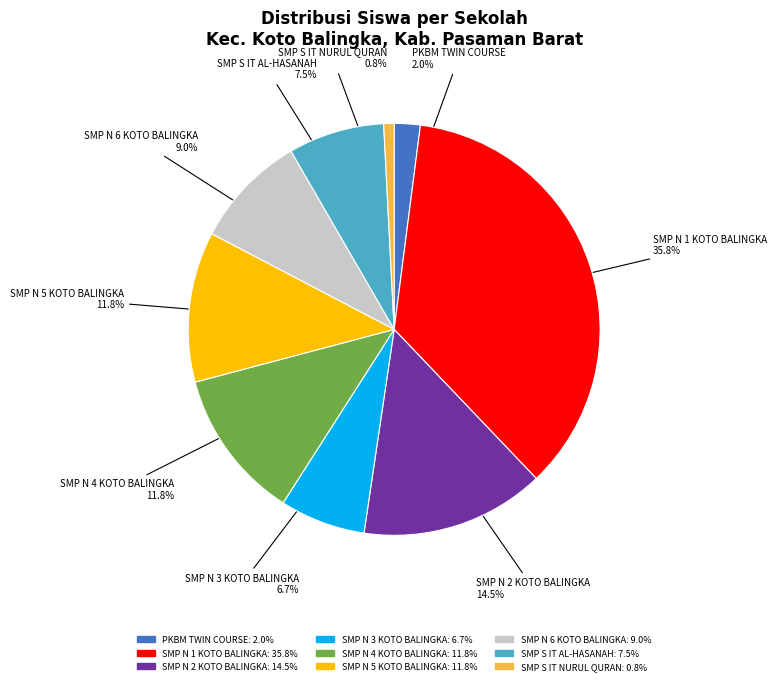

Between SMP N 6 KOTO BALINGKA and SMP N 3 KOTO BALINGKA, which is larger?

SMP N 6 KOTO BALINGKA